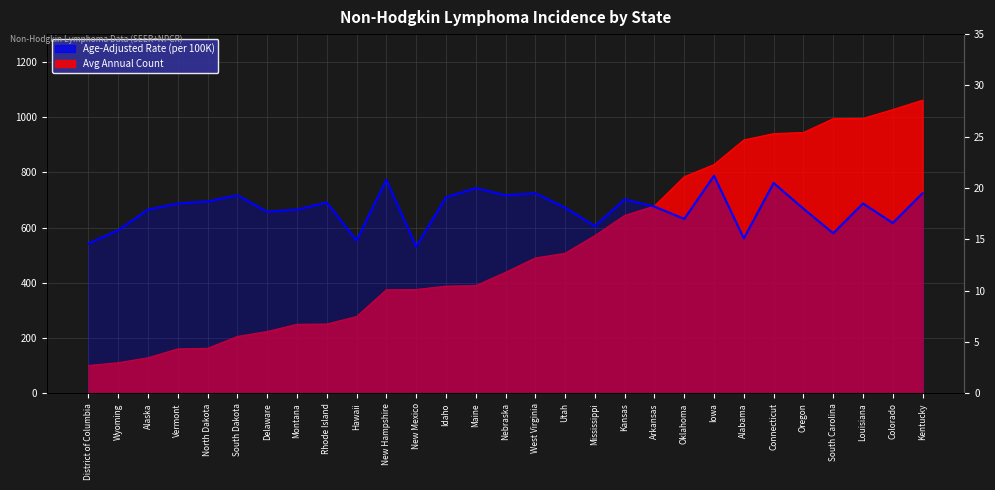

How many points are lower than both their immediate neighbors (excluding endpoints)?

9